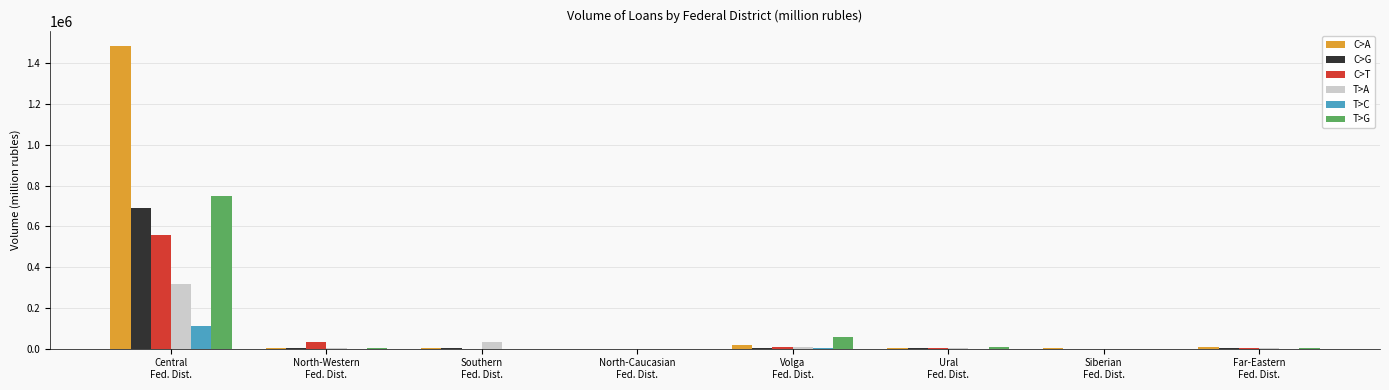

Which series has the largest total across all categories?

C>A